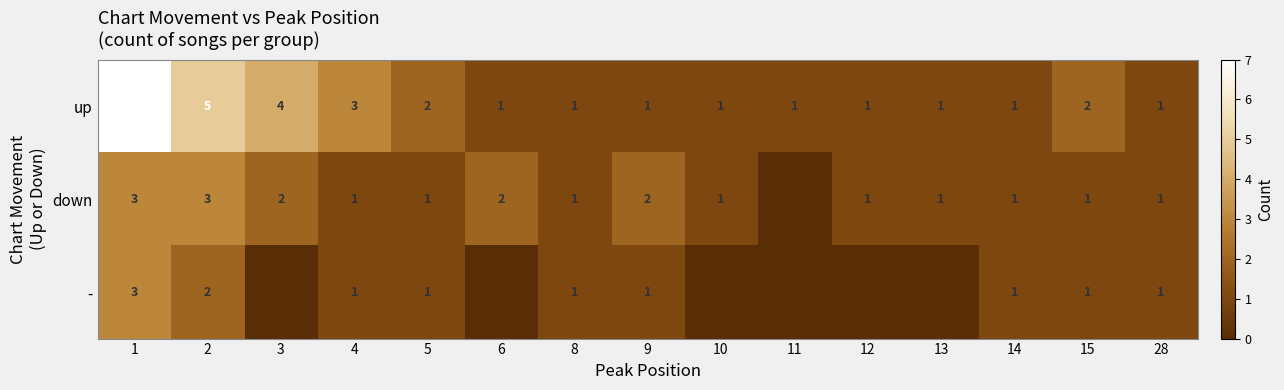

Rank the series at 2 from highest to lowest value.

up, down, -